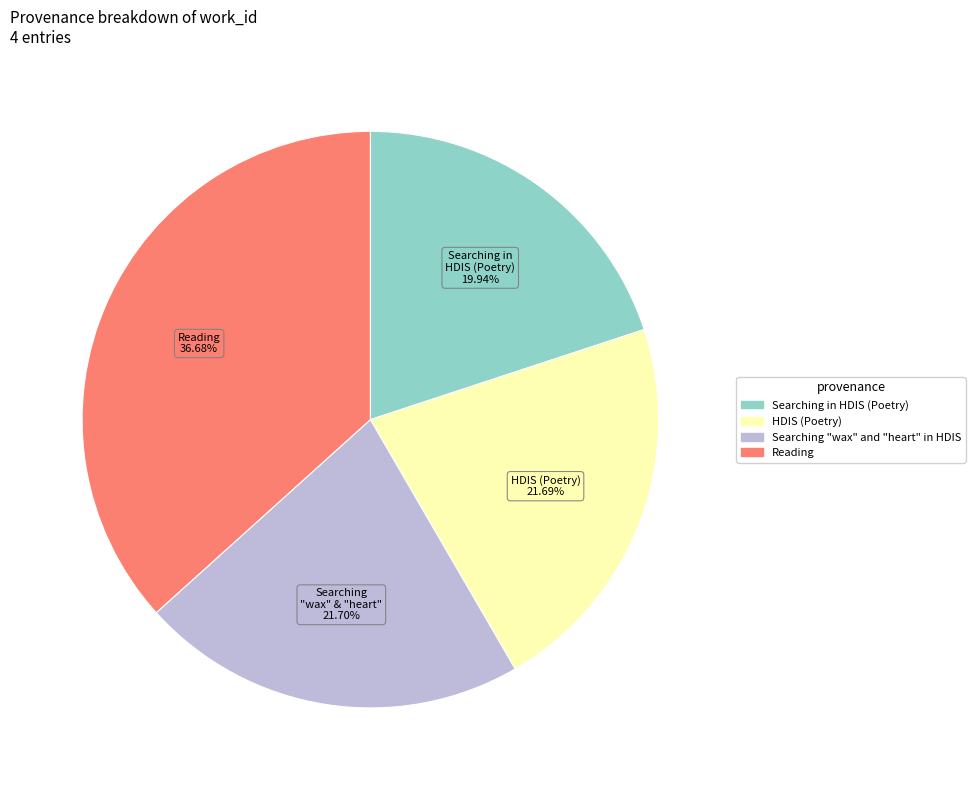

What is the ratio of the value at Searching "wax" and "heart" in HDIS to the value at Reading?

0.6